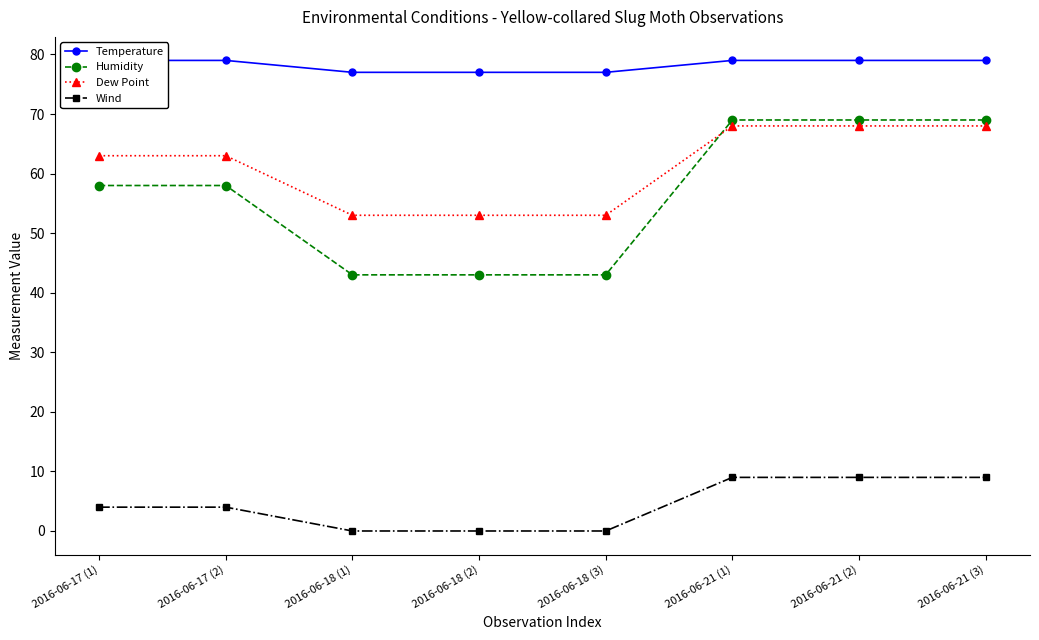

Which series has the largest total across all categories?

Temperature